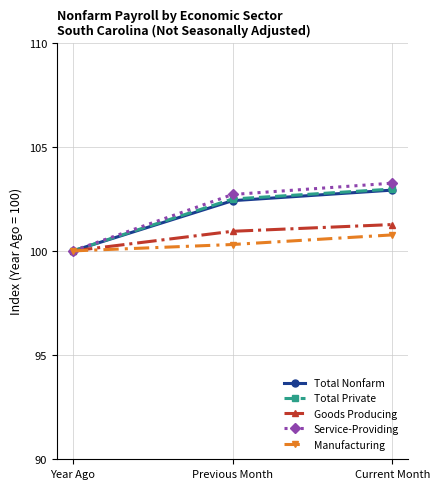

What is the sum of all Goods Producing values?

302.2